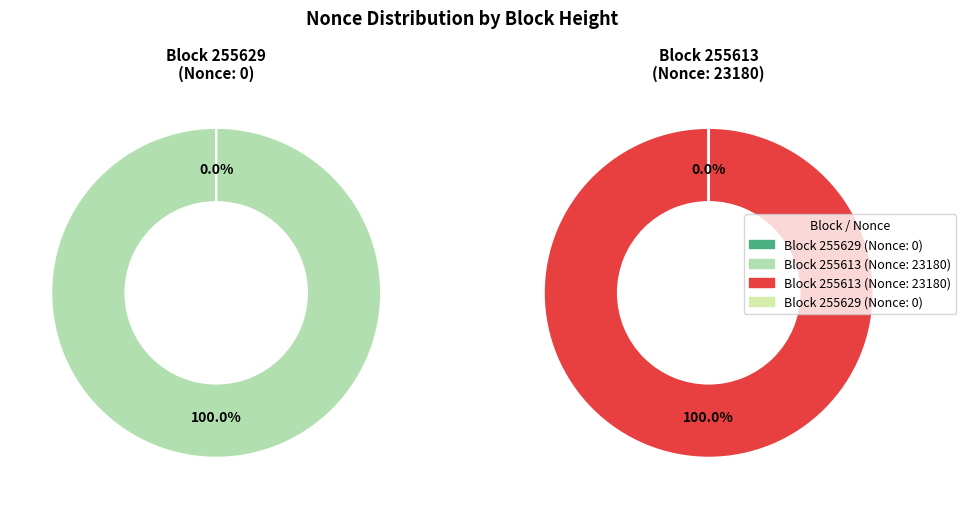

Does BlockHeight_255613 represent more than half of the total?

Yes